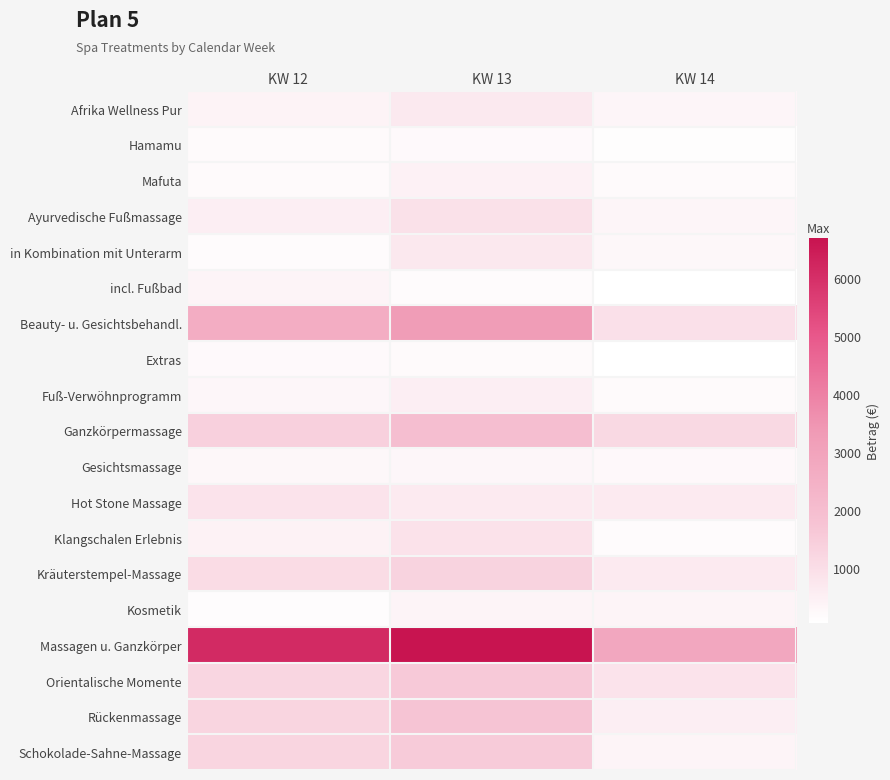

Reading left to right, extract all data points from this chart.

Afrika Wellness Pur: KW 12=410	KW 13=690	KW 14=320
Hamamu: KW 12=210	KW 13=240	KW 14=120
Mafuta: KW 12=200	KW 13=450	KW 14=200
Ayurvedische Fußmassage: KW 12=532	KW 13=889	KW 14=326
in Kombination mit Unterarm: KW 12=178	KW 13=712	KW 14=267
incl. Fußbad: KW 12=354	KW 13=177	KW 14=59
Beauty- u. Gesichtsbehandl.: KW 12=2626	KW 13=3224	KW 14=930
Extras: KW 12=218	KW 13=213	KW 14=69
Fuß-Verwöhnprogramm: KW 12=300	KW 13=550	KW 14=200
Ganzkörpermassage: KW 12=1401	KW 13=1954	KW 14=1135
Gesichtsmassage: KW 12=288	KW 13=300	KW 14=252
Hot Stone Massage: KW 12=840	KW 13=630	KW 14=630
Klangschalen Erlebnis: KW 12=432	KW 13=864	KW 14=180
Kräuterstempel-Massage: KW 12=1065	KW 13=1320	KW 14=645
Kosmetik: KW 12=158	KW 13=395	KW 14=395
Massagen u. Ganzkörper: KW 12=6134	KW 13=6687	KW 14=2841
Orientalische Momente: KW 12=1230	KW 13=1597	KW 14=840
Rückenmassage: KW 12=1255	KW 13=1720	KW 14=540
Schokolade-Sahne-Massage: KW 12=1254	KW 13=1549	KW 14=368